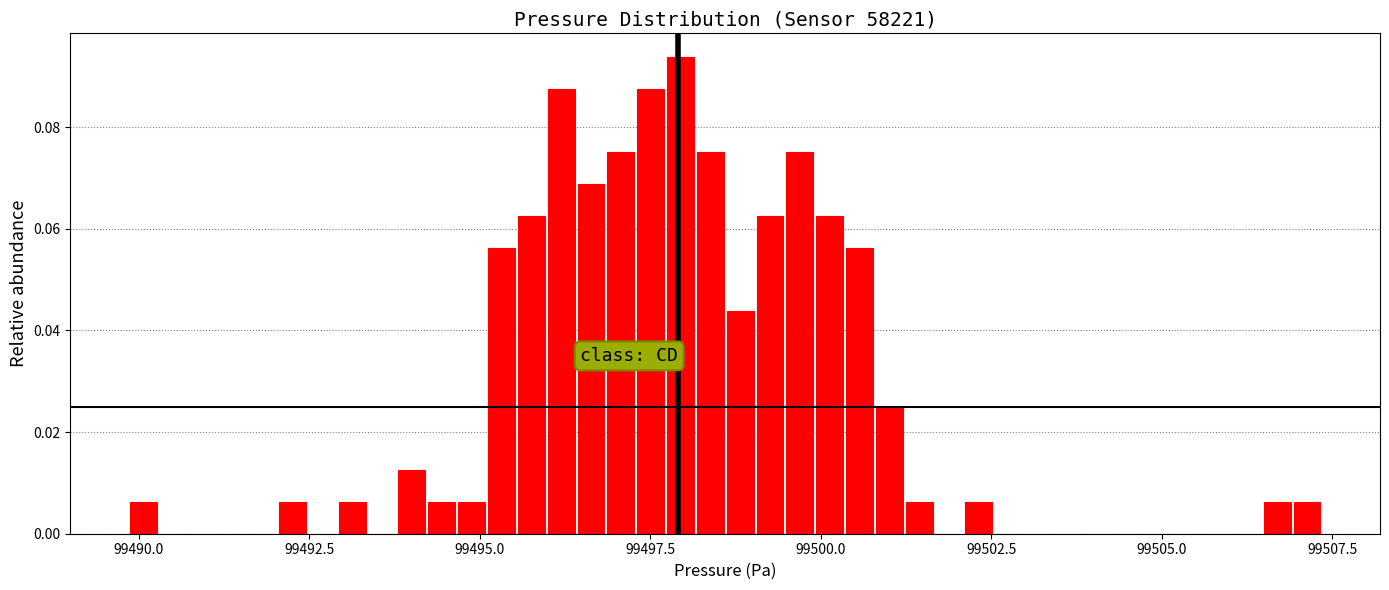

Around what value on the x-axis is the tallest bar? Give the approximate position of its centre, as read against the axis.

99498.0